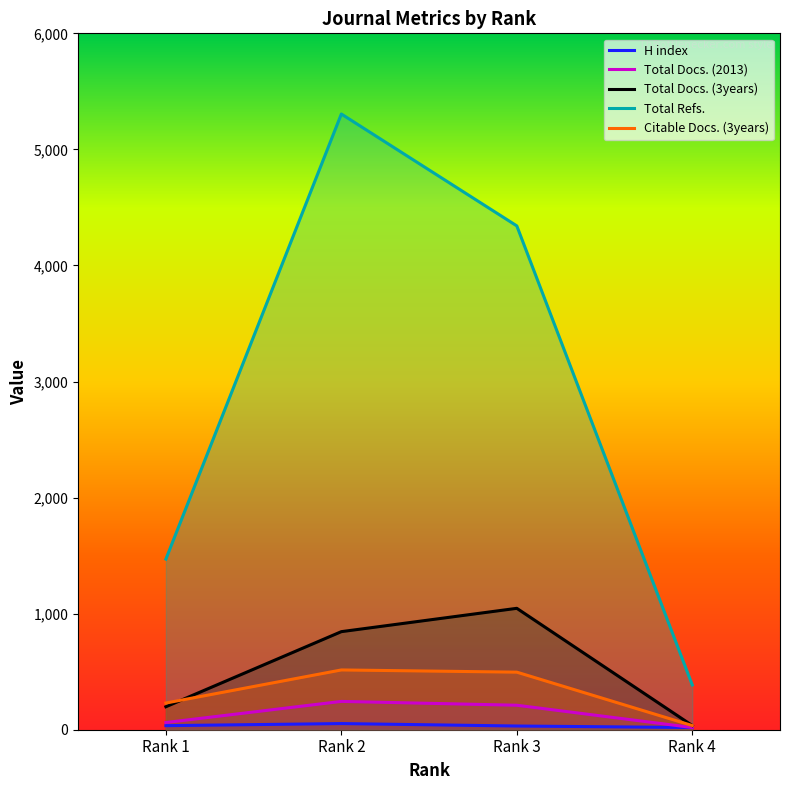

What is the sum of all Total Docs. (3years) values?

2125